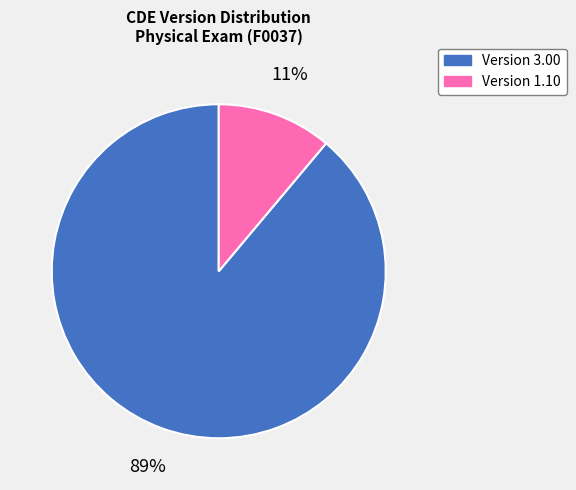

How many segments does this pie chart have?

2